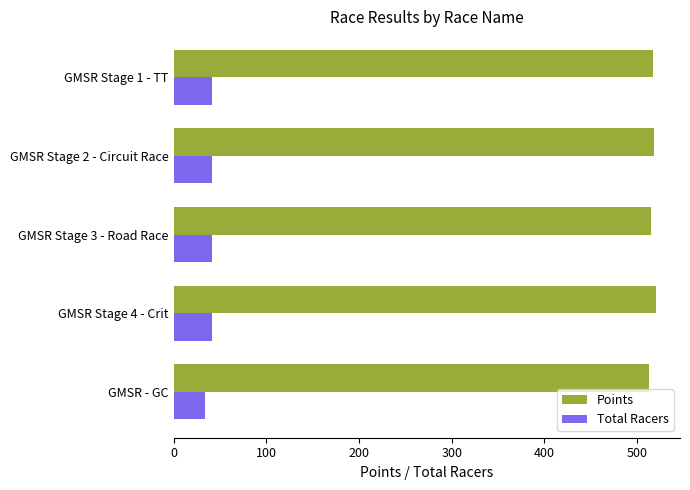

What is the total value across all series at GMSR Stage 3 - Road Race?

555.7